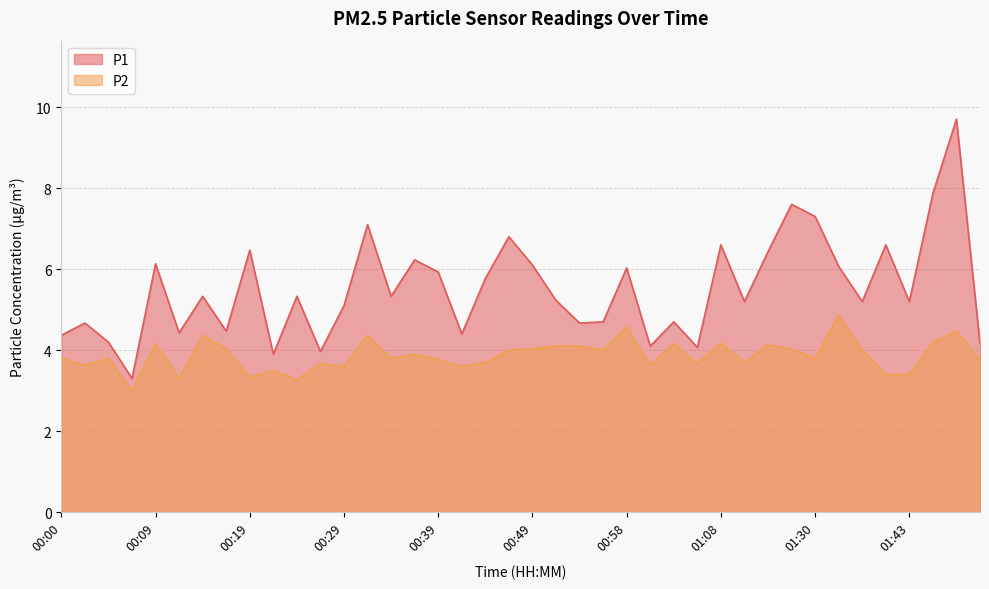

At which category does P1 reach its first local valley?

00:07